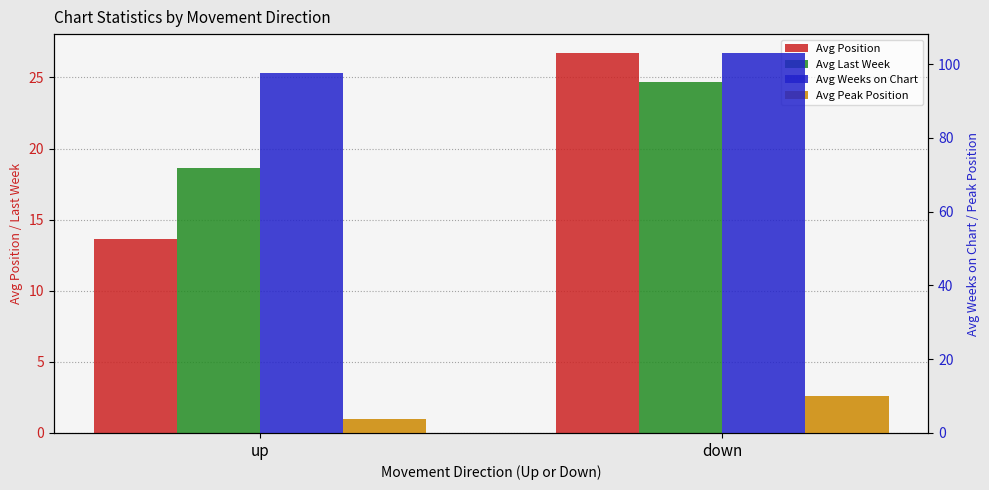

How many Avg Last Week values are between 18 and 24?

1